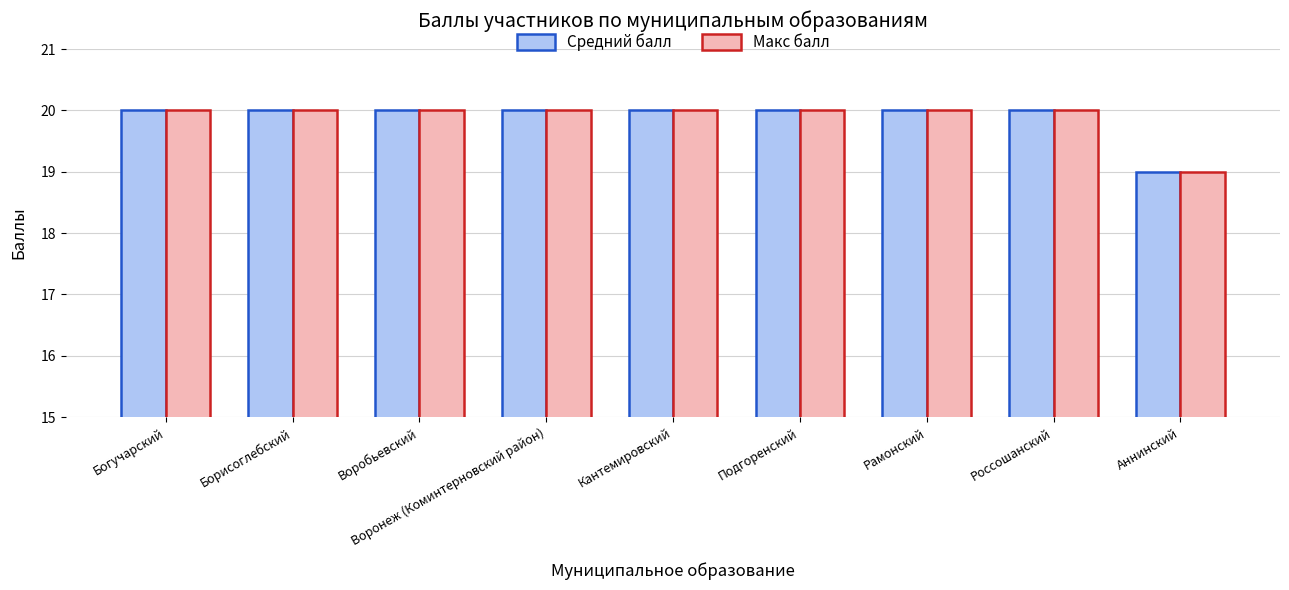

What is the greatest value displayed?

20